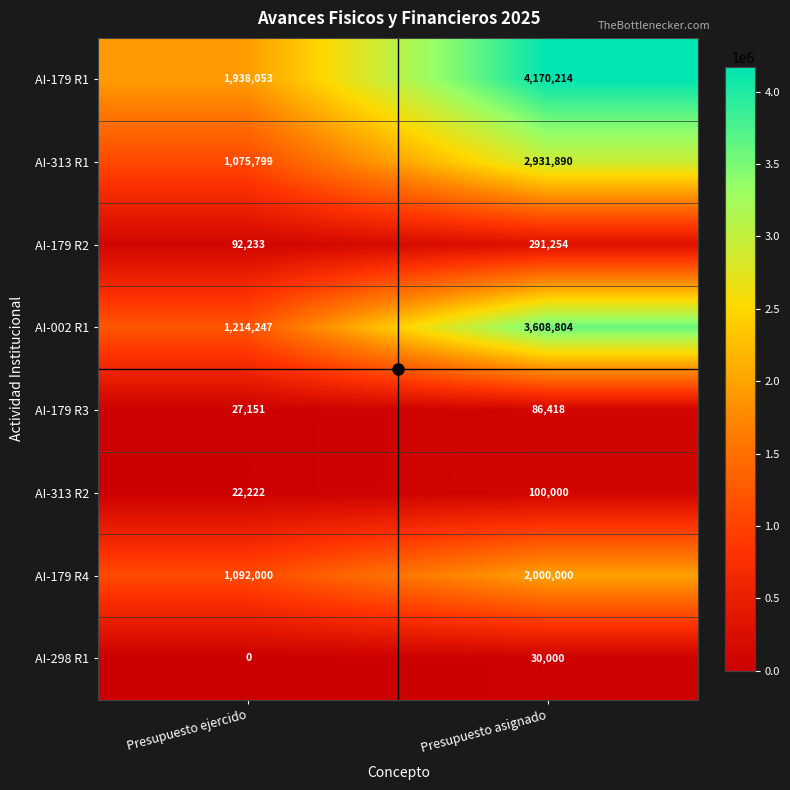

What is the approximate value of AI-179 R1 at Presupuesto asignado?

4170214